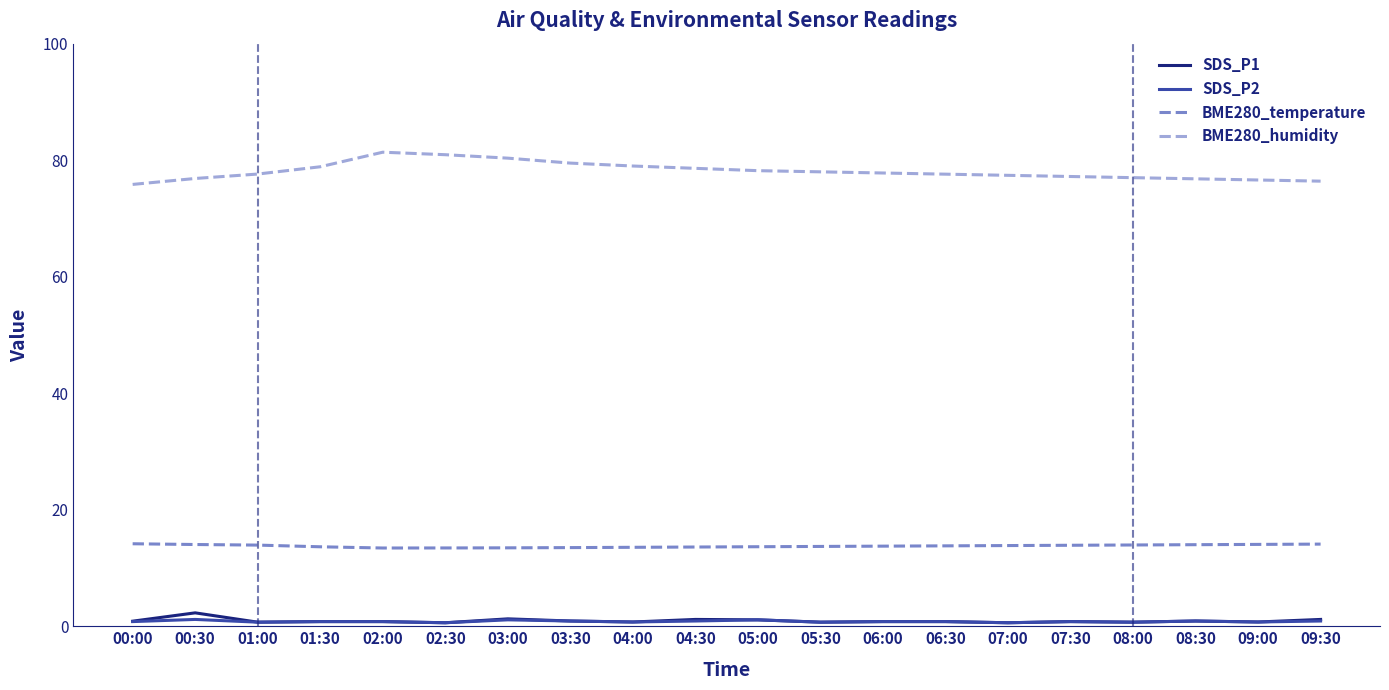

Is it true that SDS_P1 equals 0.7 at 05:30?

True